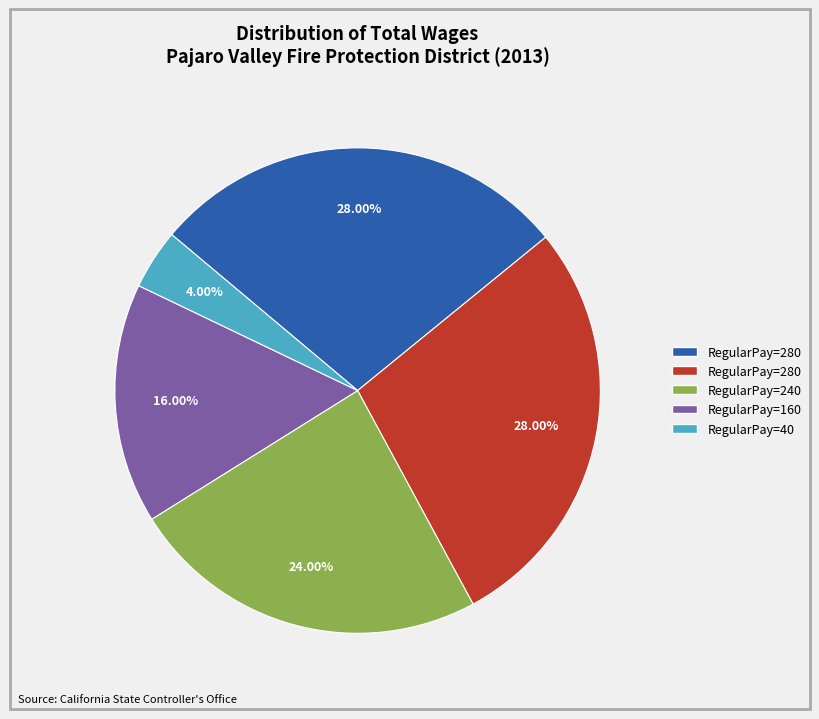

How many slices are in this pie chart?

5